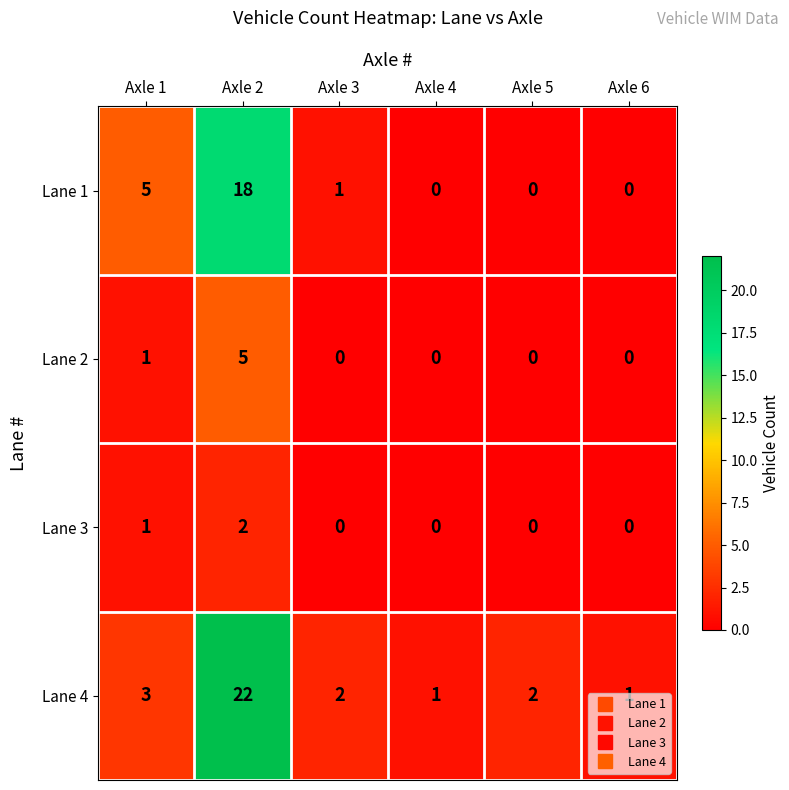

What is the total value across all series at Axle 3?

3